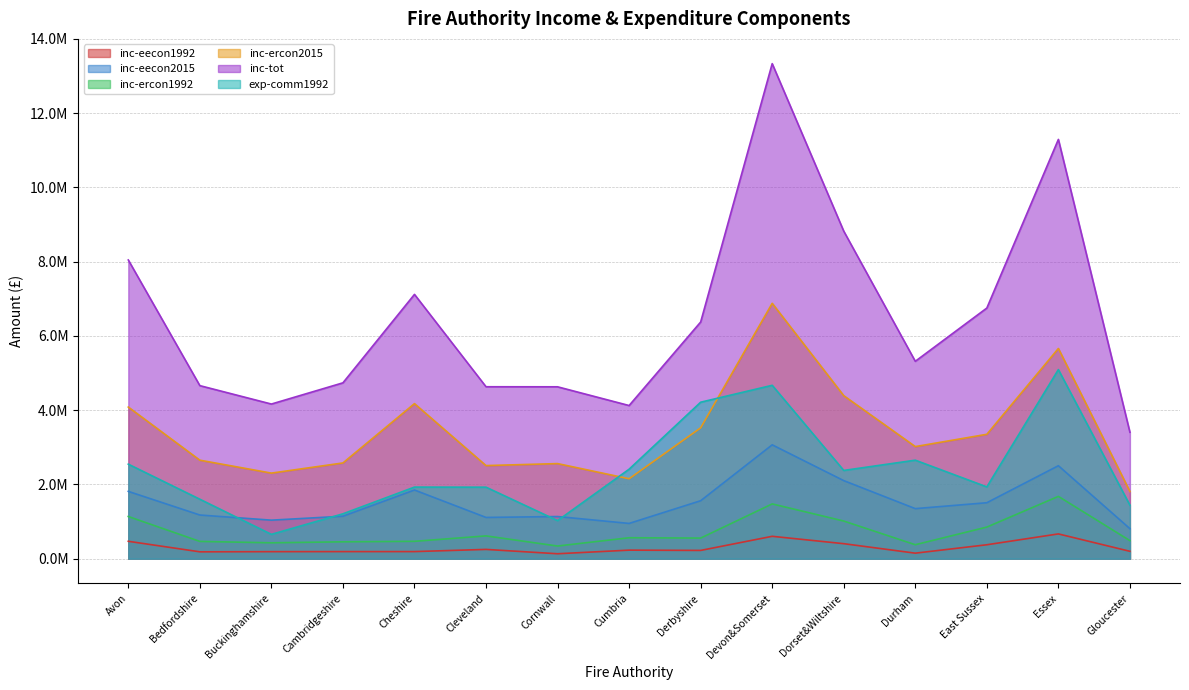

How many data points in inc-ercon1992 are above 555779?

8